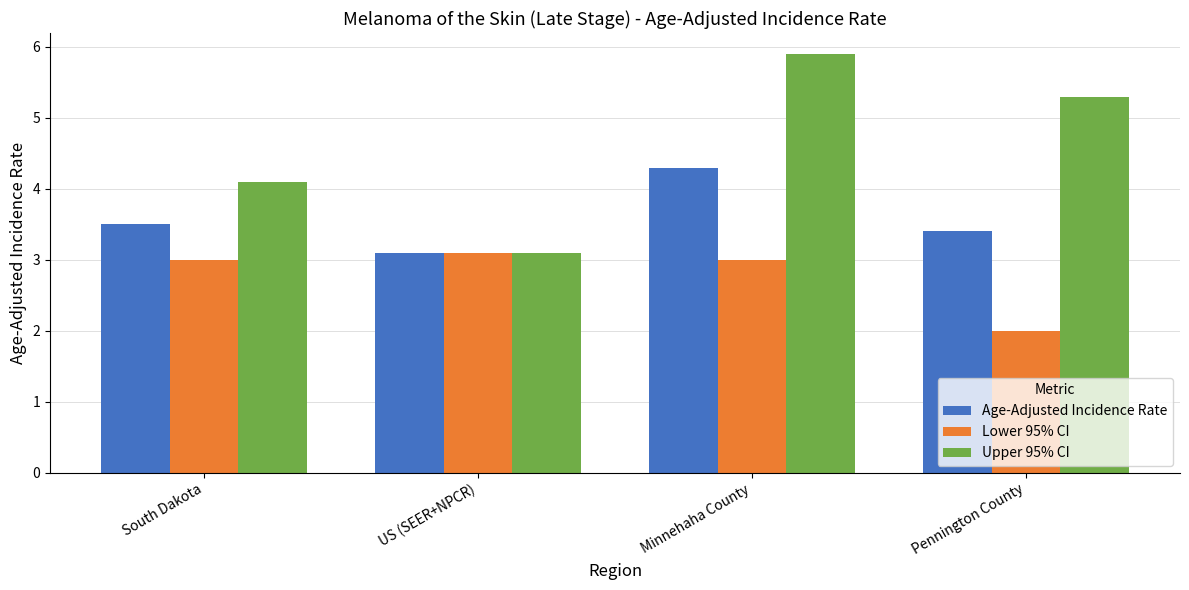

What is the minimum value for Age-Adjusted Incidence Rate?

3.1